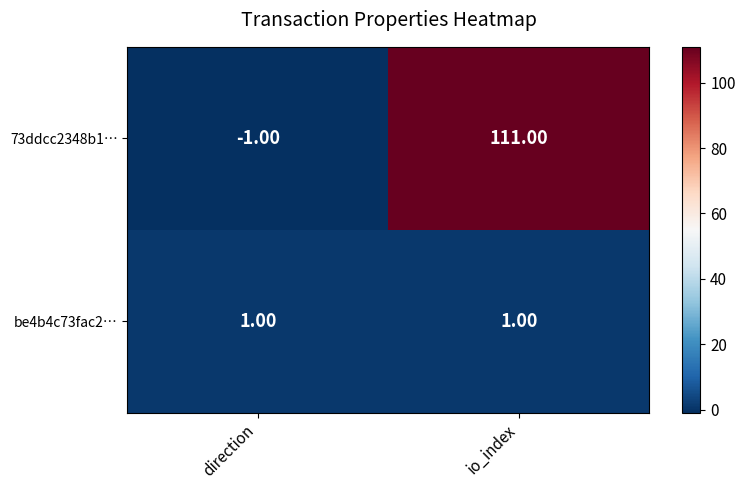

Where is 73ddcc2348b1… nearest to the value 55?

direction